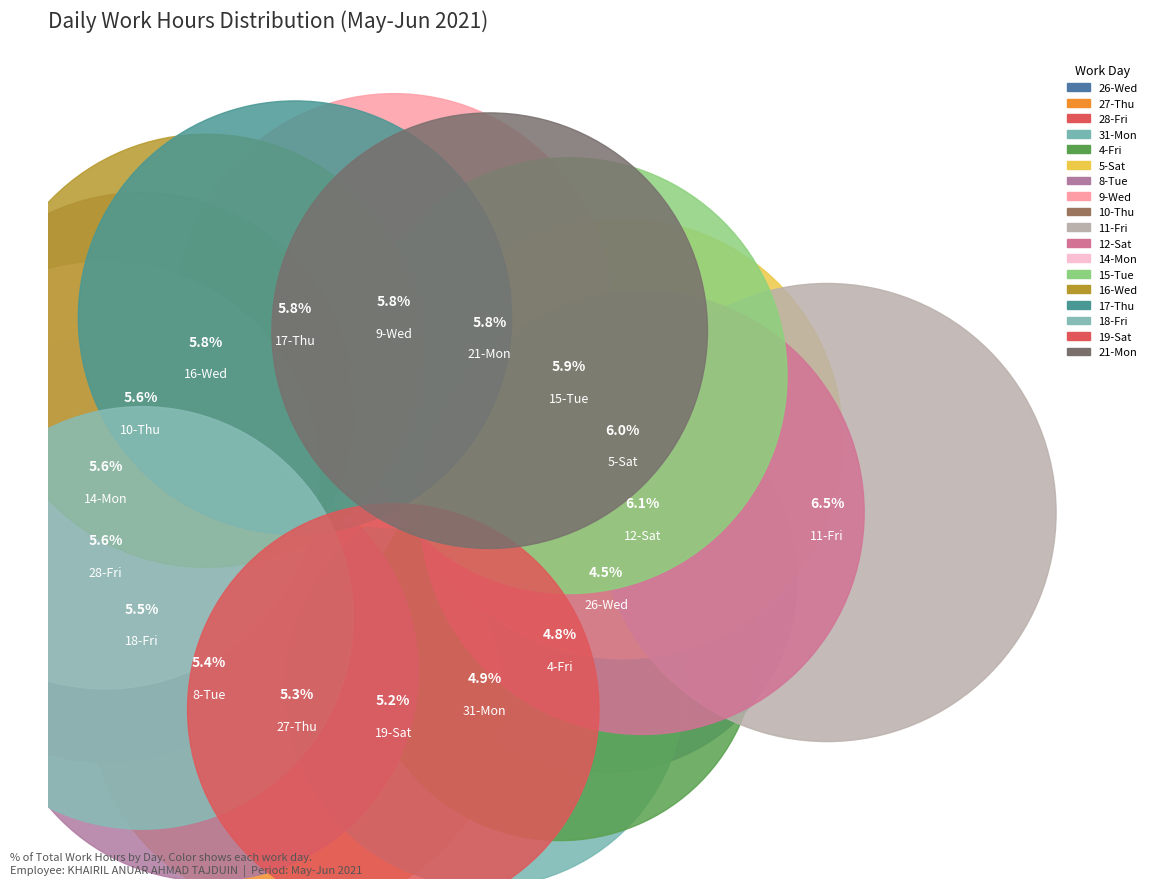

To the nearest percent, what is the combined percentage of 12-Sat and 15-Tue?

12%